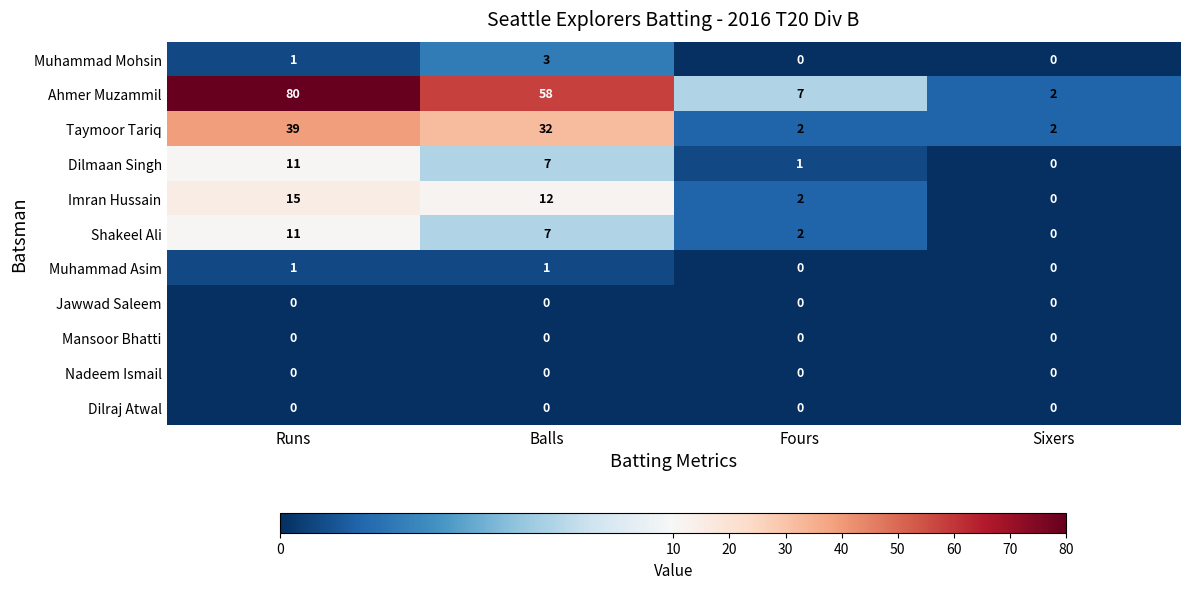

At how many categories does at least one series exceed 71?

1